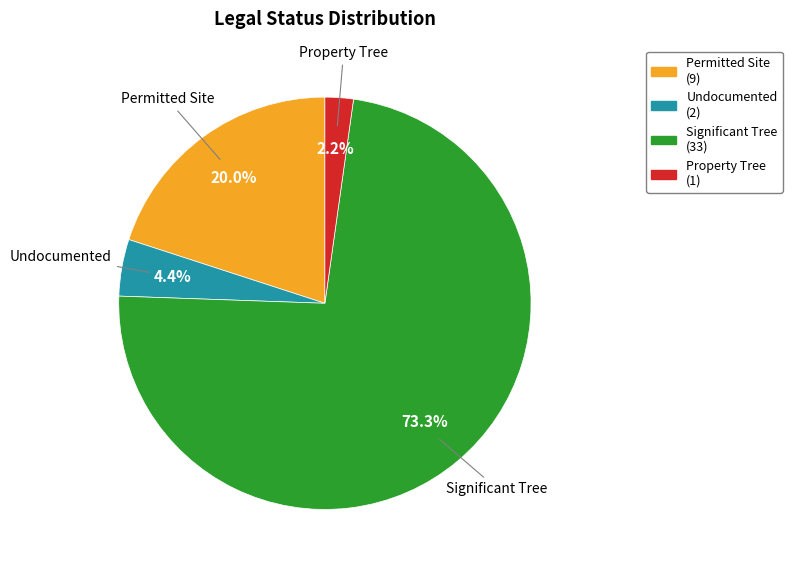

Which slice is the largest?

Significant Tree